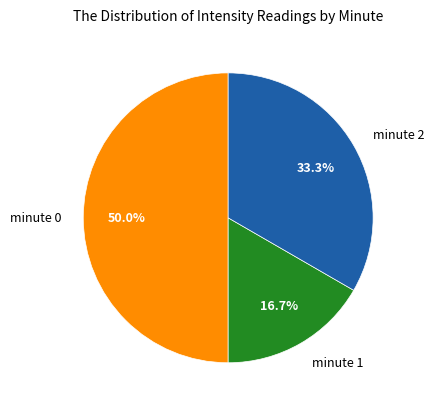

What is the total percentage of minute 2 and minute 0?

83.3%